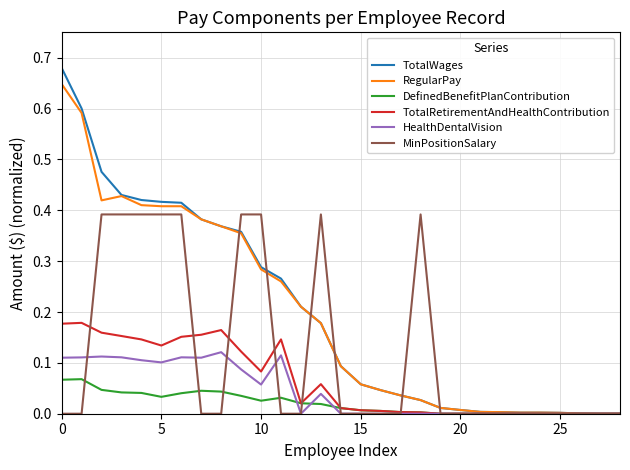

List the series in order of their peak value, highest first.

TotalWages, RegularPay, MinPositionSalary, TotalRetirementAndHealthContribution, HealthDentalVision, DefinedBenefitPlanContribution